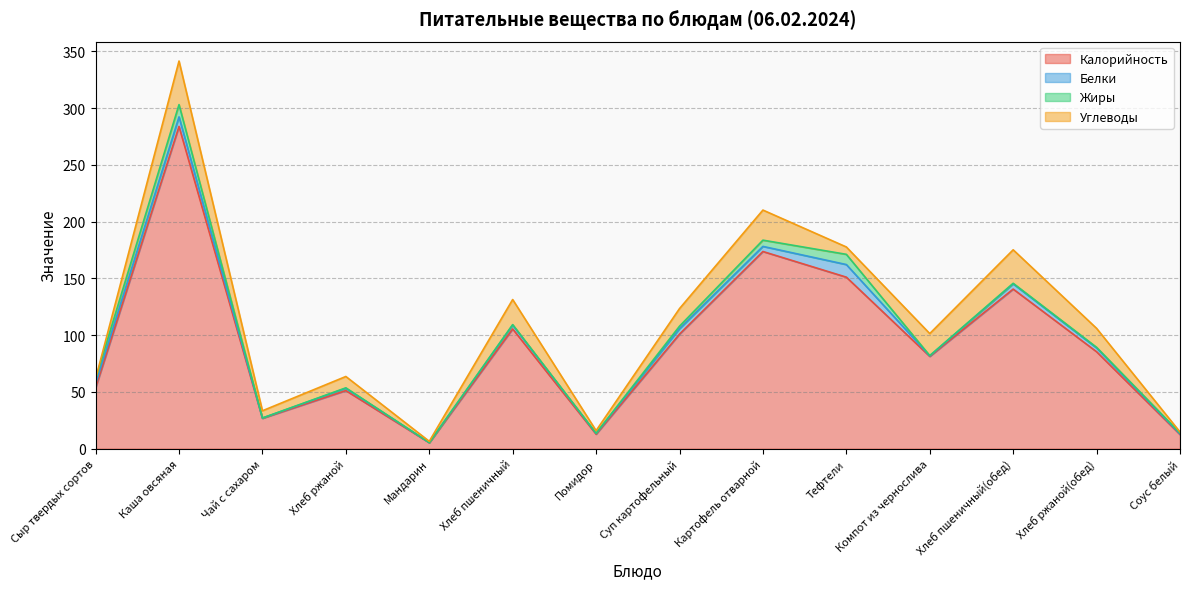

Reading left to right, what are all the values shown in this chart?

Калорийность: Сыр твердых сортов=53.7	Каша овсяная=283.9	Чай с сахаром=26.8	Хлеб ржаной=51.2	Мандарин=5.3	Хлеб пшеничный=105.5	Помидор=12.8	Суп картофельный=100.9	Картофель отварной=173.7	Тефтели=151.1	Компот из чернослива=81.3	Хлеб пшеничный(обед)=140.6	Хлеб ржаной(обед)=85.4	Соус белый=12.5
Белки: Сыр твердых сортов=3.5	Каша овсяная=8.4	Чай с сахаром=0.2	Хлеб ржаной=2.0	Мандарин=0.1	Хлеб пшеничный=3.4	Помидор=0.7	Суп картофельный=4.8	Картофель отварной=4.5	Тефтели=11.1	Компот из чернослива=0.5	Хлеб пшеничный(обед)=4.6	Хлеб ржаной(обед)=3.3	Соус белый=0.5
Жиры: Сыр твердых сортов=4.4	Каша овсяная=10.8	Чай с сахаром=0.0	Хлеб ржаной=0.4	Мандарин=0.0	Хлеб пшеничный=0.4	Помидор=0.1	Суп картофельный=2.2	Картофель отварной=5.5	Тефтели=9.0	Компот из чернослива=0.2	Хлеб пшеничный(обед)=0.5	Хлеб ржаной(обед)=0.6	Соус белый=0.8
Углеводы: Сыр твердых сортов=0.0	Каша овсяная=38.4	Чай с сахаром=6.4	Хлеб ржаной=10.0	Мандарин=1.1	Хлеб пшеничный=22.1	Помидор=2.3	Суп картофельный=15.5	Картофель отварной=26.5	Тефтели=6.5	Компот из чернослива=19.4	Хлеб пшеничный(обед)=29.5	Хлеб ржаной(обед)=16.7	Соус белый=0.9